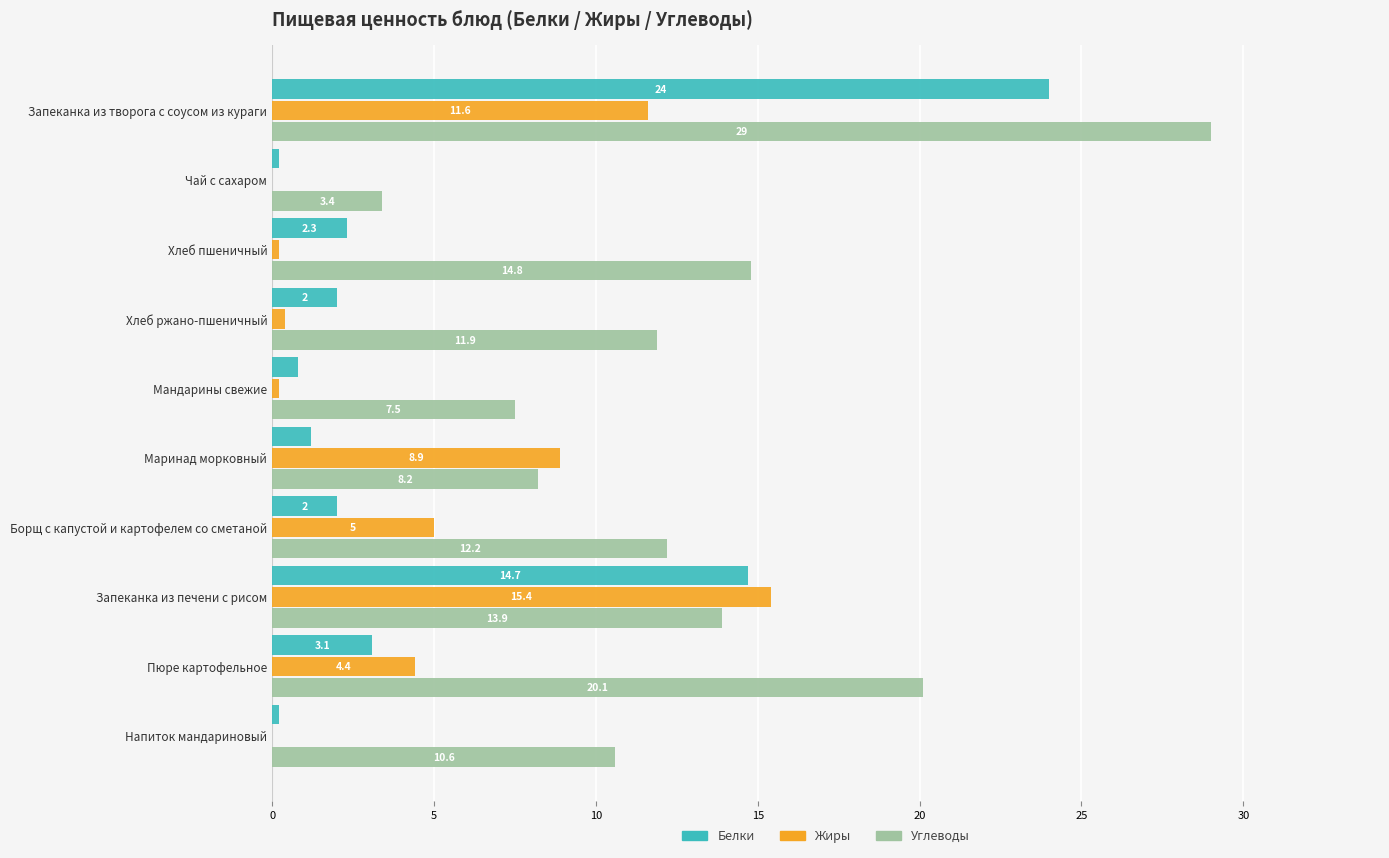

True or false: Углеводы has a value of 5.8 at Чай с сахаром.

False